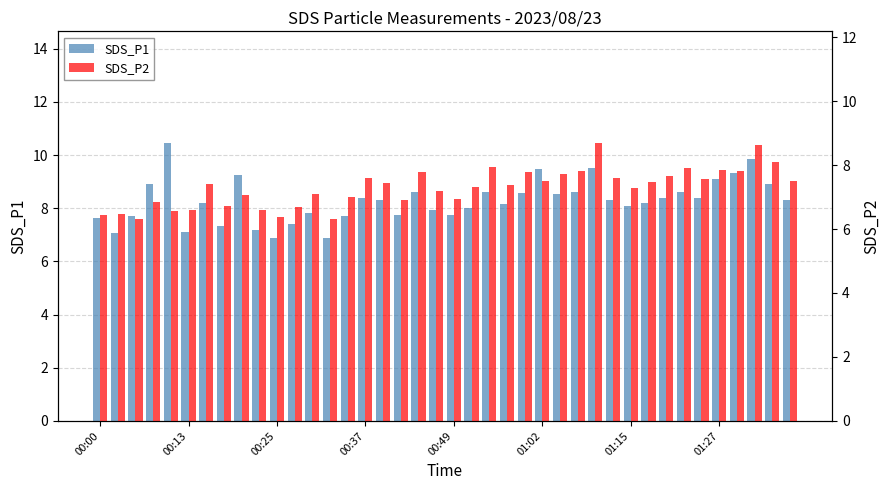

What is the value of the SDS_P1 bar at the 20th from the left?

7.9